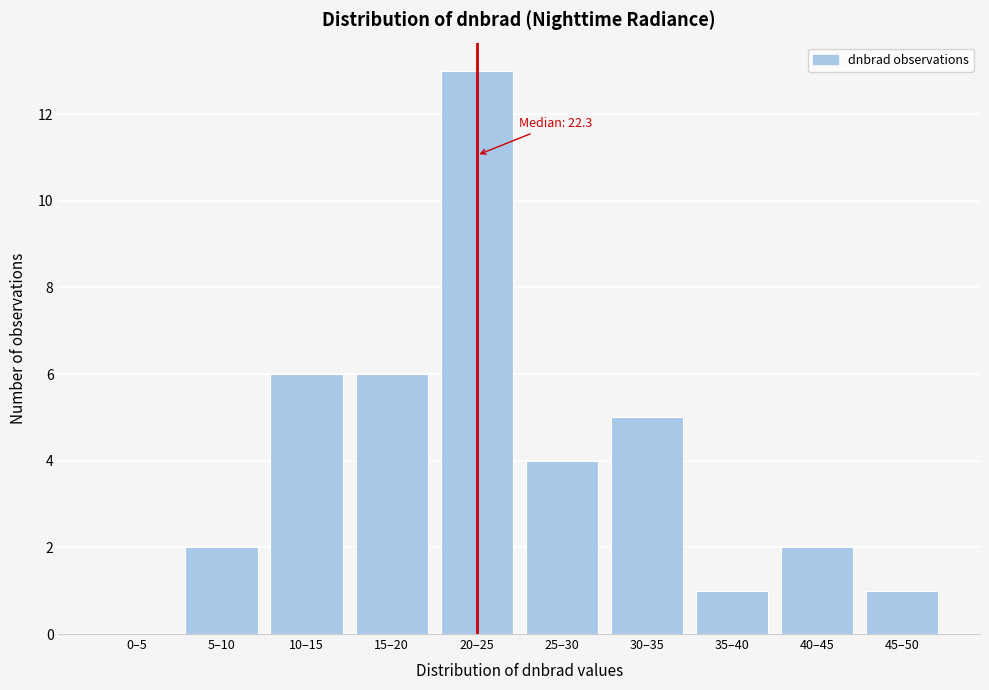

Reading left to right, what are all the values shown in this chart?

0–5=0	5–10=2	10–15=6	15–20=6	20–25=13	25–30=4	30–35=5	35–40=1	40–45=2	45–50=1